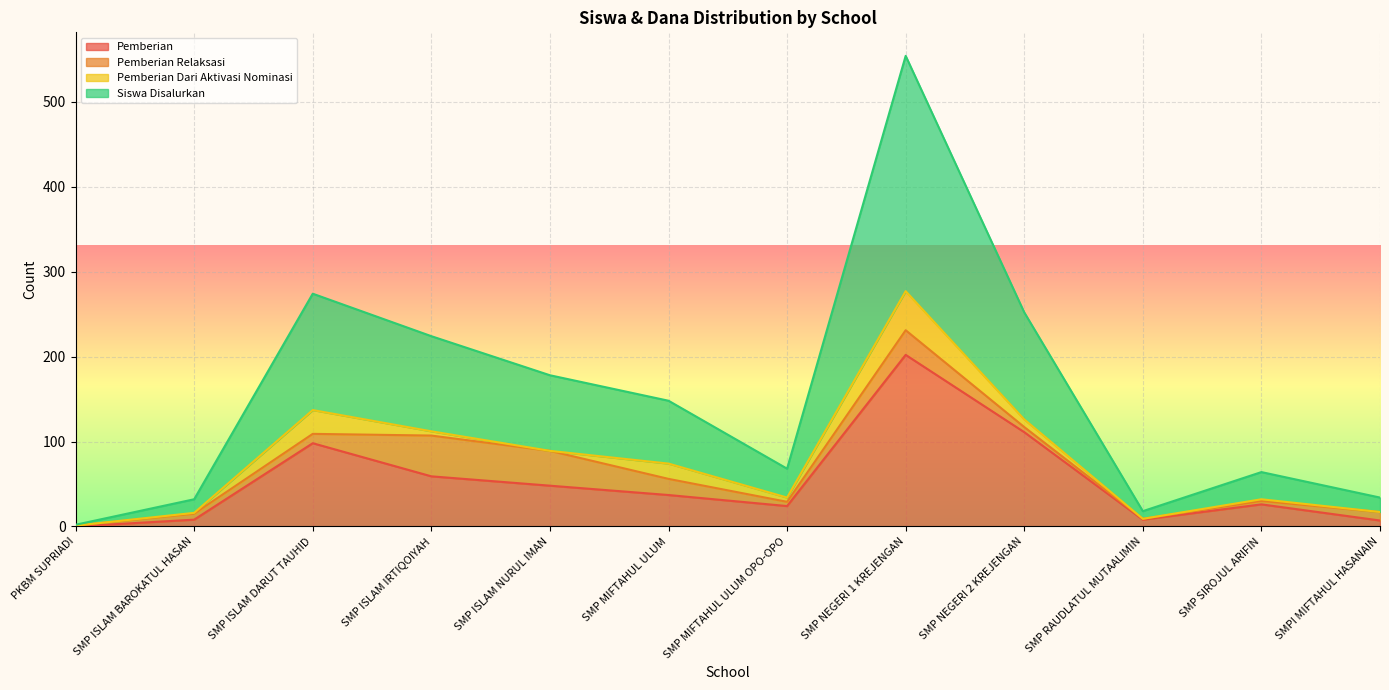

Is it true that Pemberian equals 0 at PKBM SUPRIADI?

True